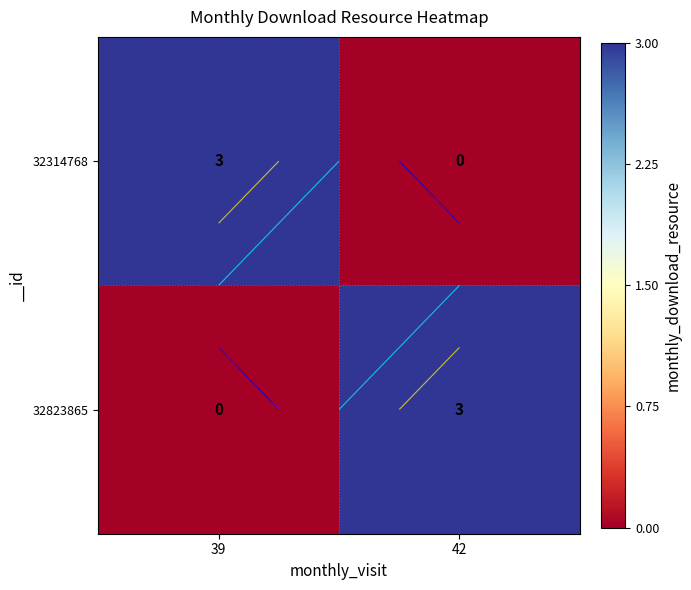

List the series in order of their peak value, highest first.

32314768, 32823865